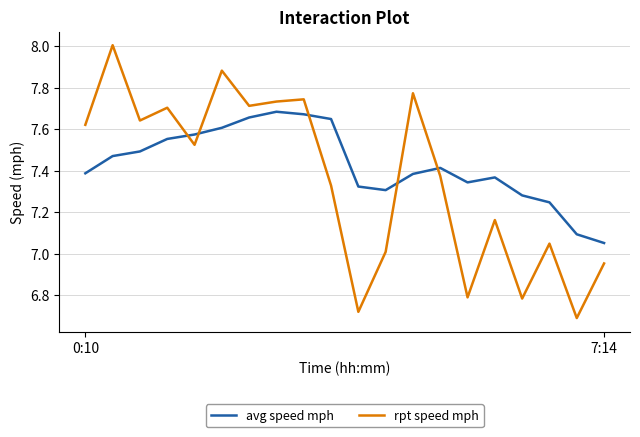

Which series has the largest range (max minus min)?

rpt speed mph